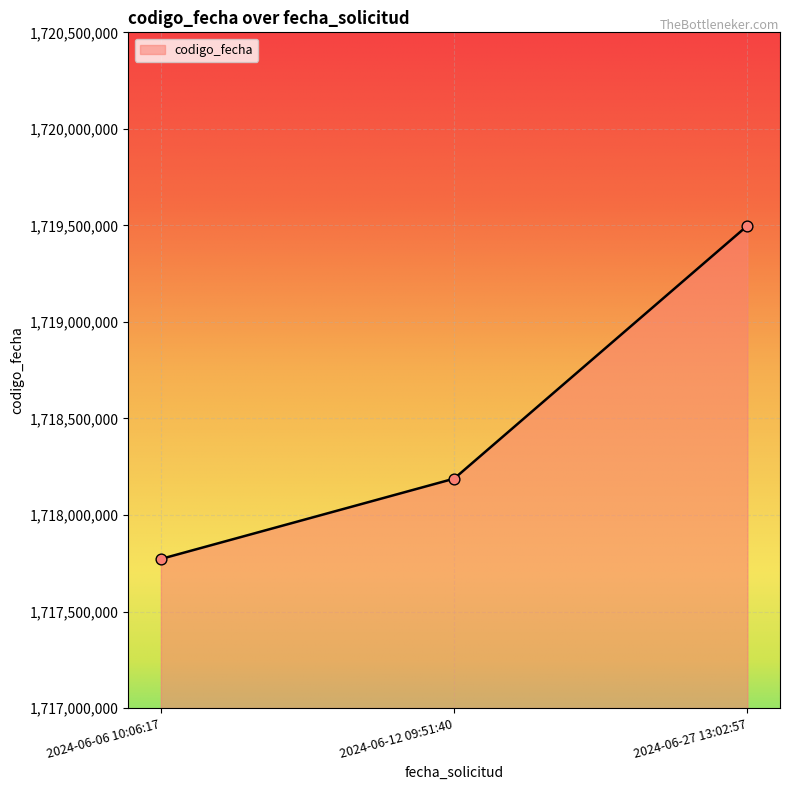

What is the change in value from 2024-06-12 09:51:40 to 2024-06-27 13:02:57?

+1310050